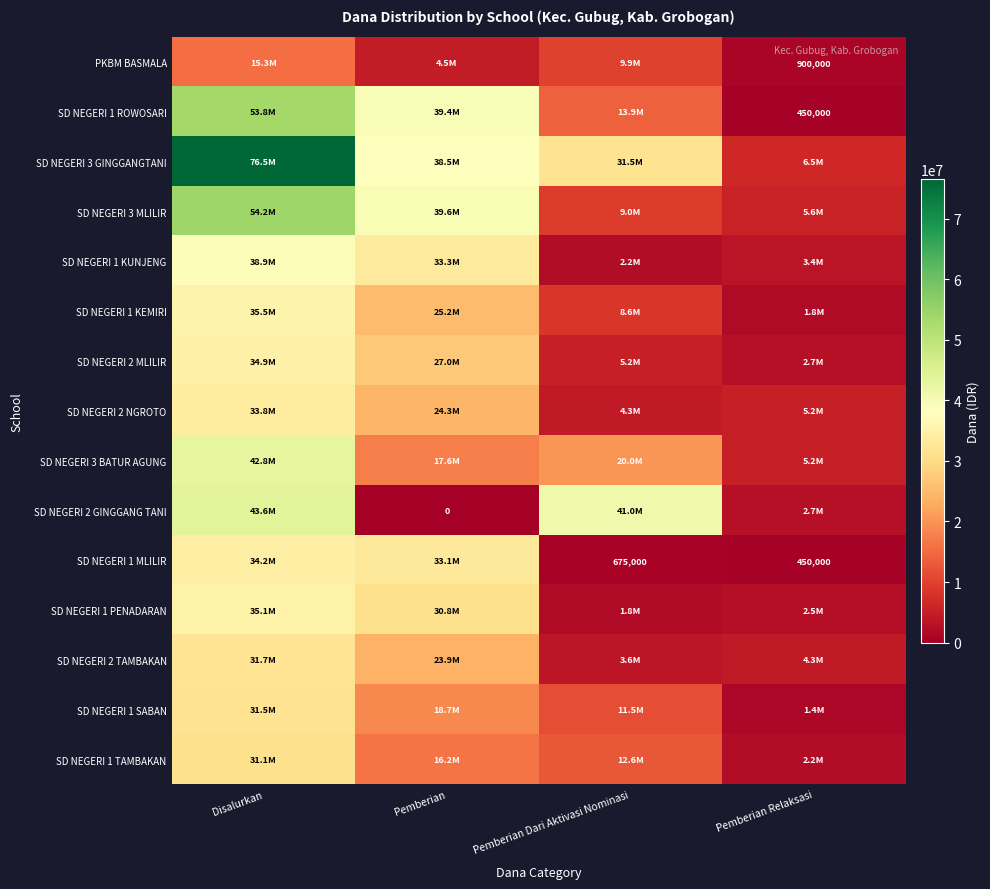

True or false: PKBM BASMALA has a value of 1487645 at Pemberian Relaksasi.

False